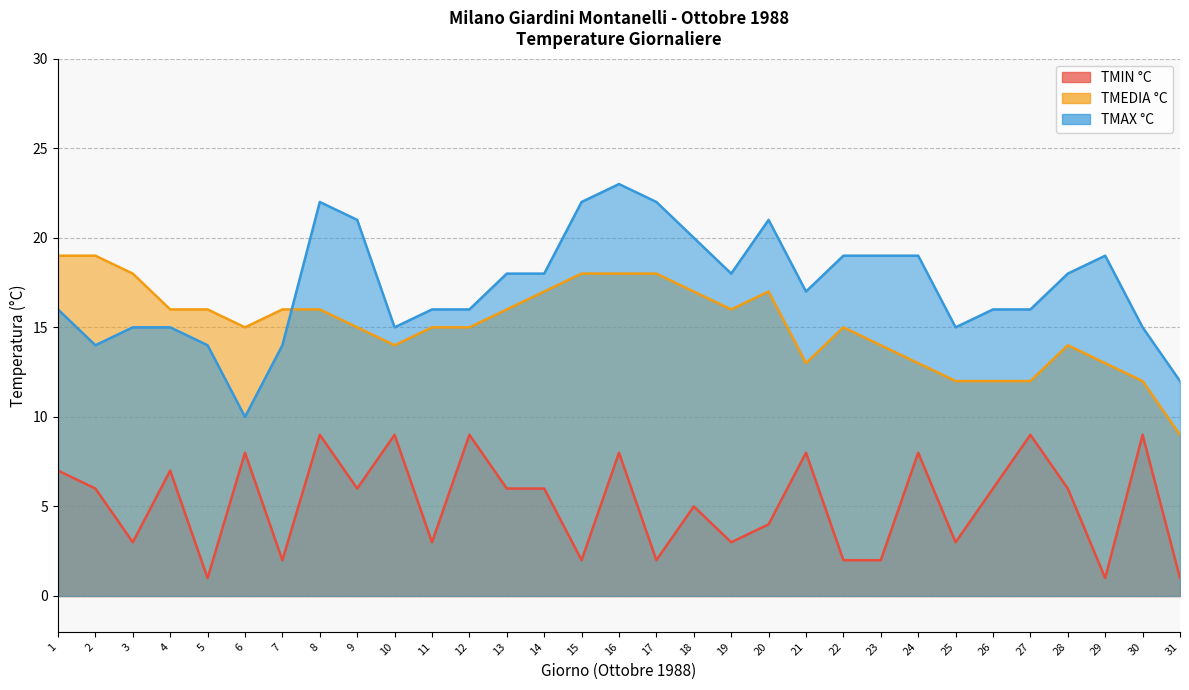

Reading left to right, transcribe all the data shown in this chart.

TMIN °C: 7	6	3	7	1	8	2	9	6	9	3	9	6	6	2	8	2	5	3	4	8	2	2	8	3	6	9	6	1	9	1
TMEDIA °C: 19	19	18	16	16	15	16	16	15	14	15	15	16	17	18	18	18	17	16	17	13	15	14	13	12	12	12	14	13	12	9
TMAX °C: 16	14	15	15	14	10	14	22	21	15	16	16	18	18	22	23	22	20	18	21	17	19	19	19	15	16	16	18	19	15	12